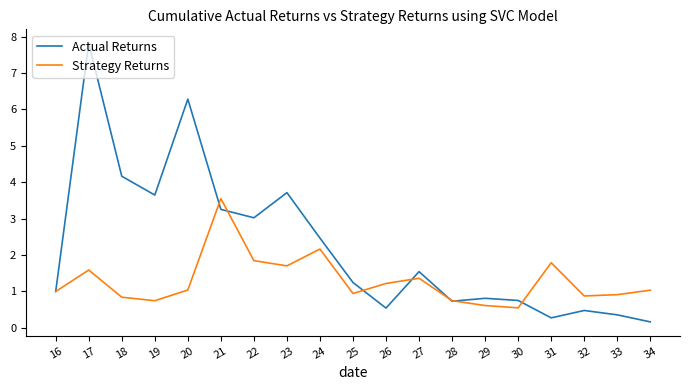

Which category has the highest value in the Actual Returns series?

17